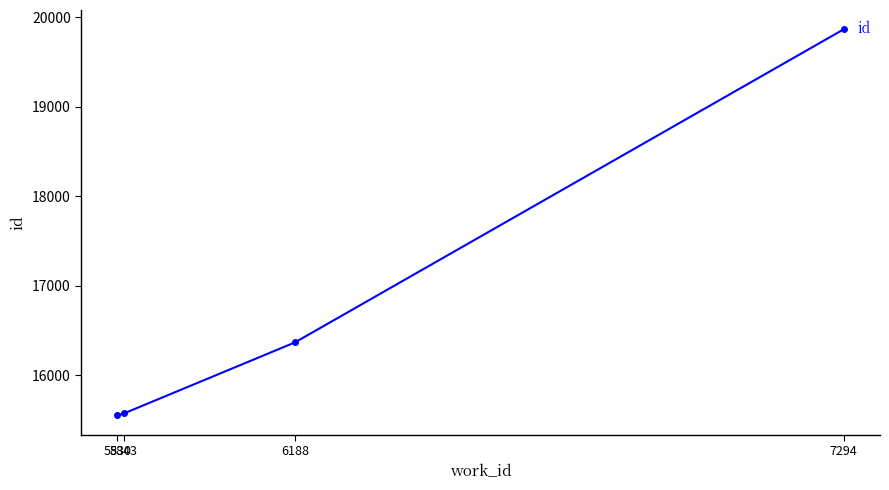

Is it true that the value at 6188 is 8365?

False